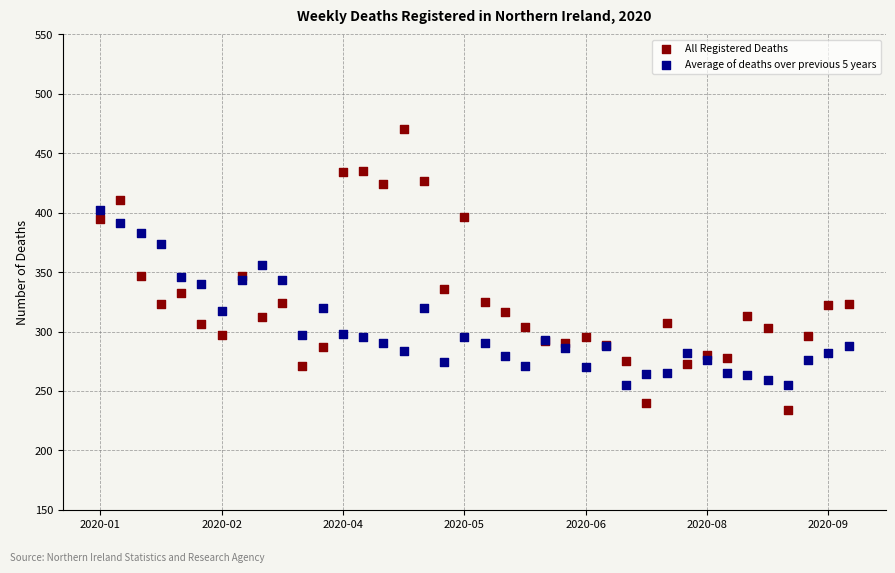

Which series reaches the maximum Y coordinate?

All Registered Deaths